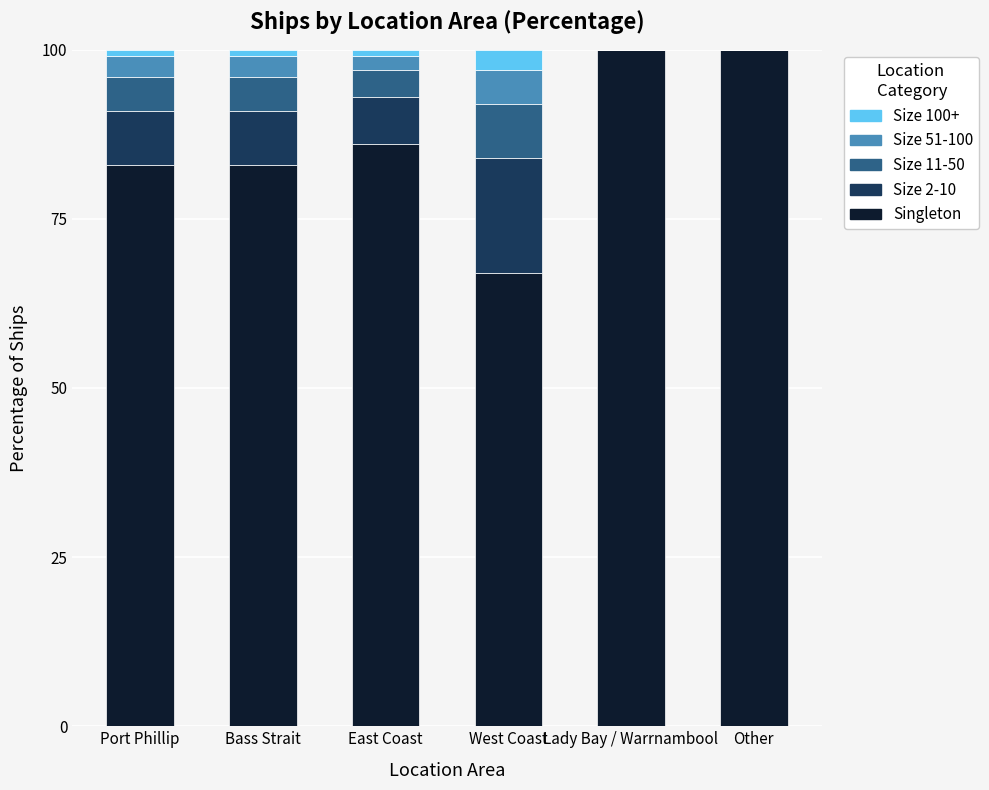

Reading left to right, transcribe the values for Singleton.

Port Phillip=83	Bass Strait=83	East Coast=86	West Coast=67	Lady Bay / Warrnambool=100	Other=100